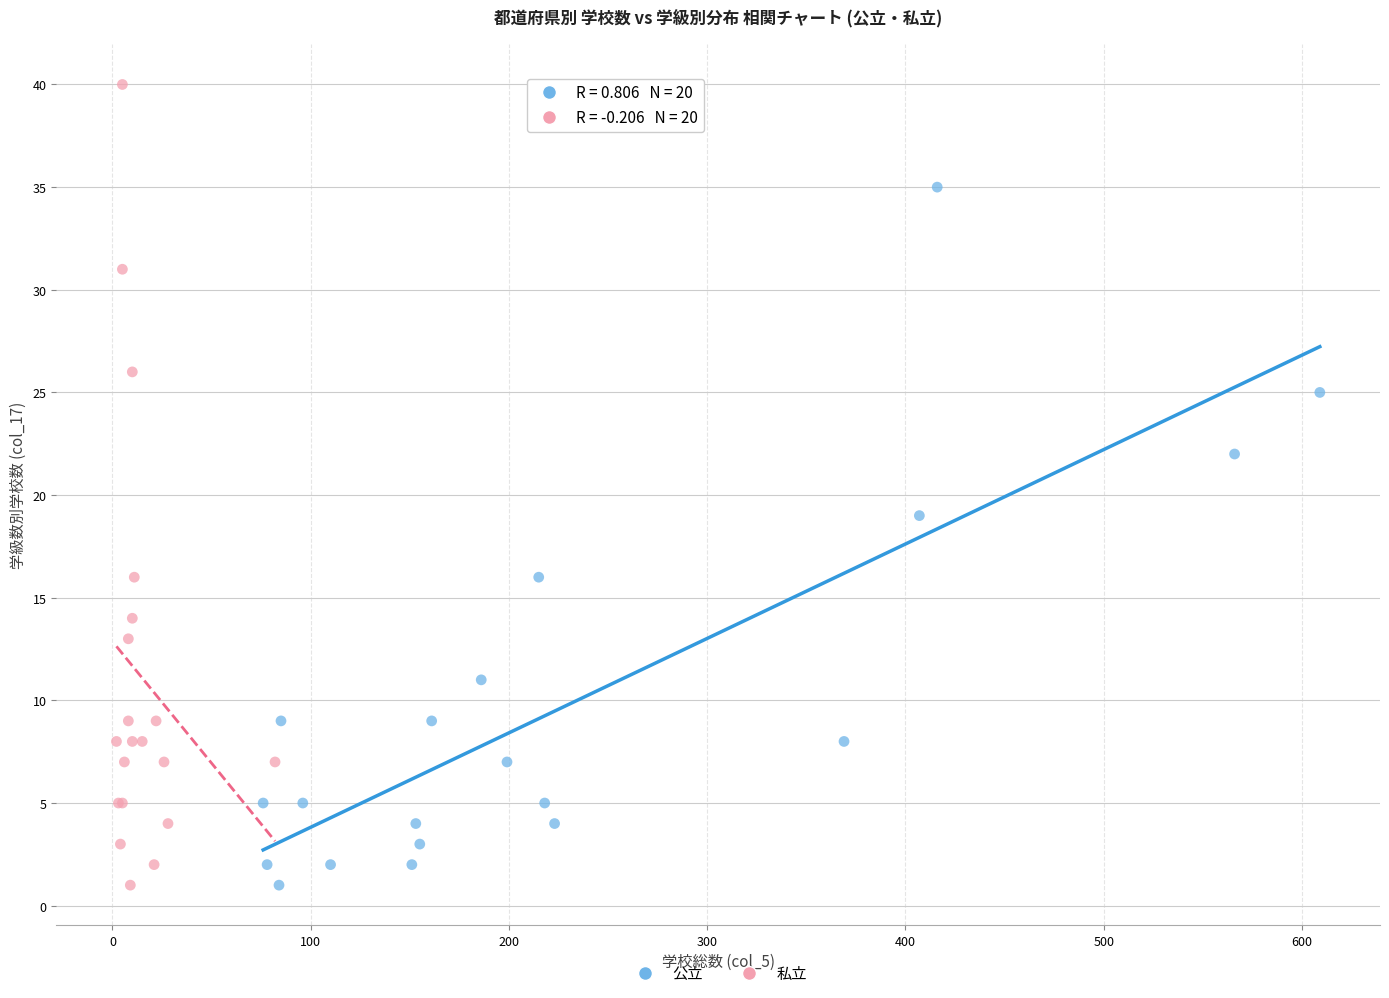

Which series reaches the maximum Y coordinate?

私立